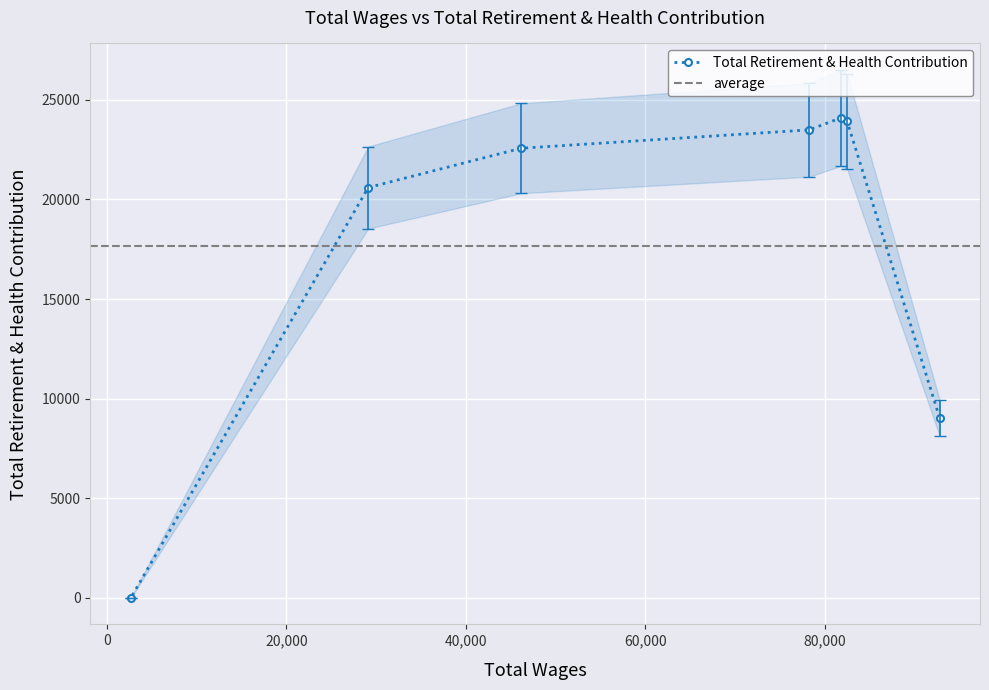

How many values in Total Retirement & Health Contribution are above zero?

6